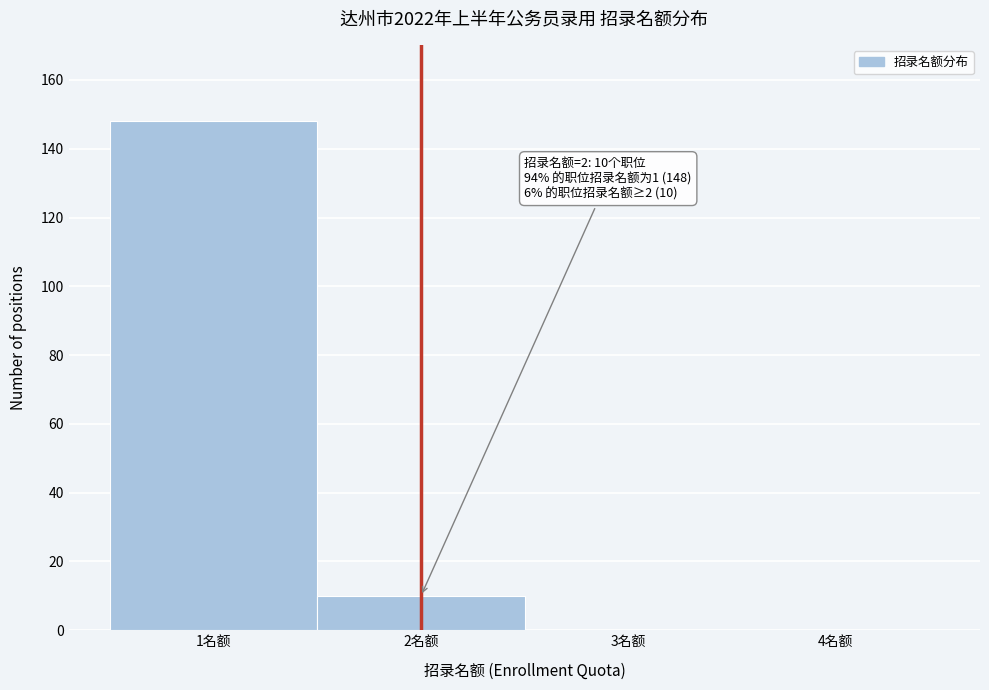

Over which range of the x-axis is the bar tallest?

0.5 to 1.5